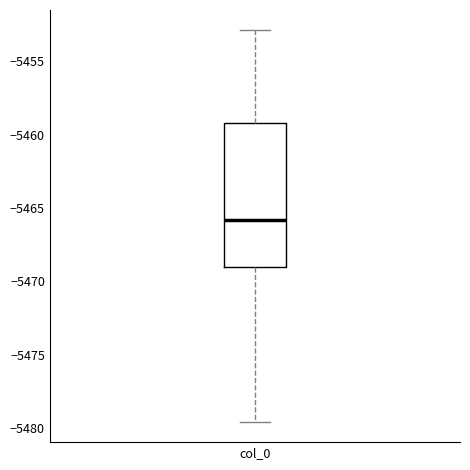

Transcribe this box plot: give where the median line is, the range the box spans, and where the two whiskers end, as read against the y-axis. The values are not printed on the chart, so give them approximately, as read against the axis.

median -5466.0, box -5469.0 to -5459.0, whiskers -5479.5 to -5453.0